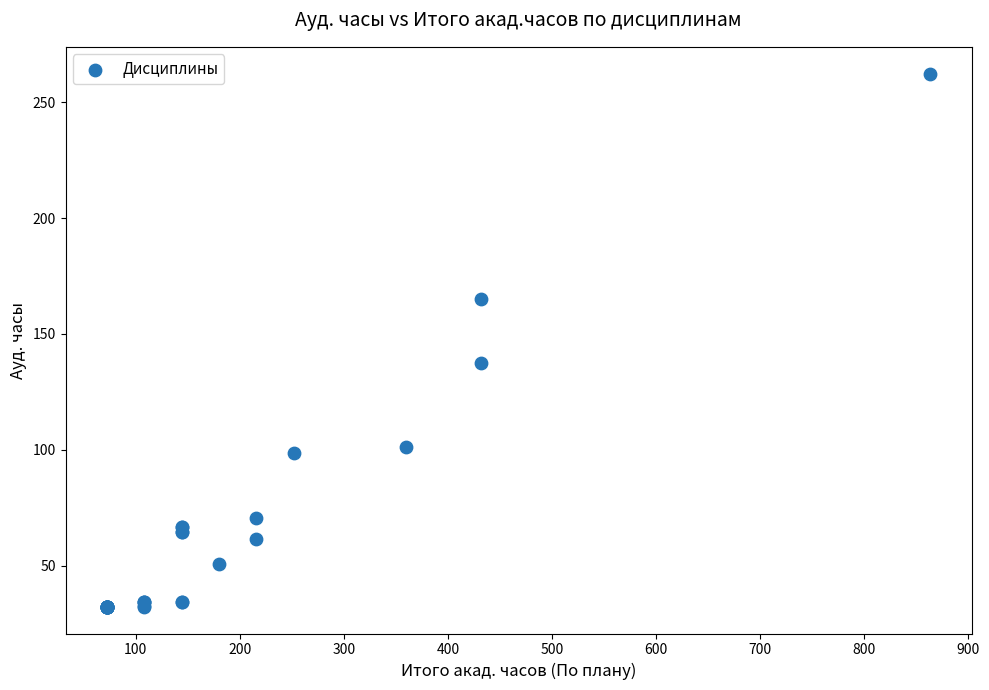

What Y value in the scatter plot is closest to 147?

137.4